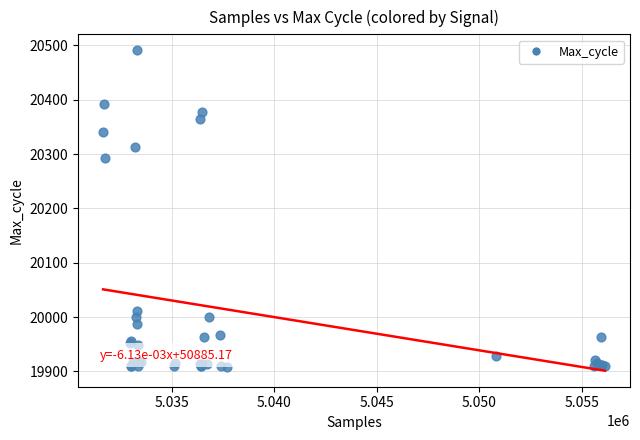

What Y value in the scatter plot is closest to 20199?

20292